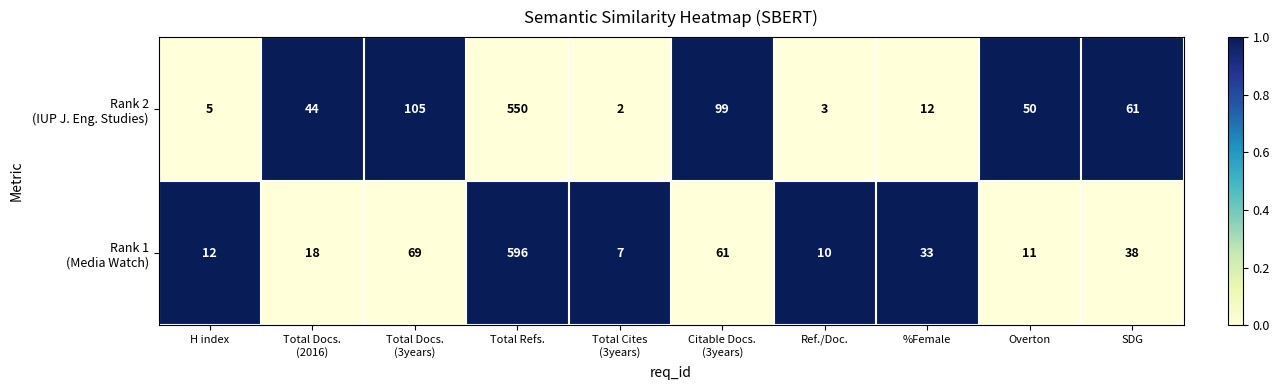

What is the total value across all series at %Female?

45